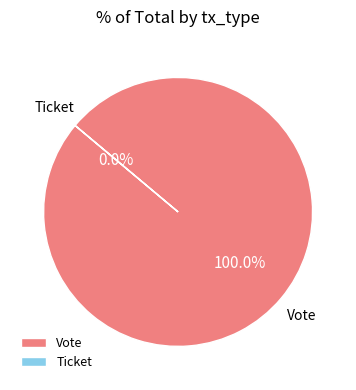

Is there any slice that represents more than half of the pie?

Yes